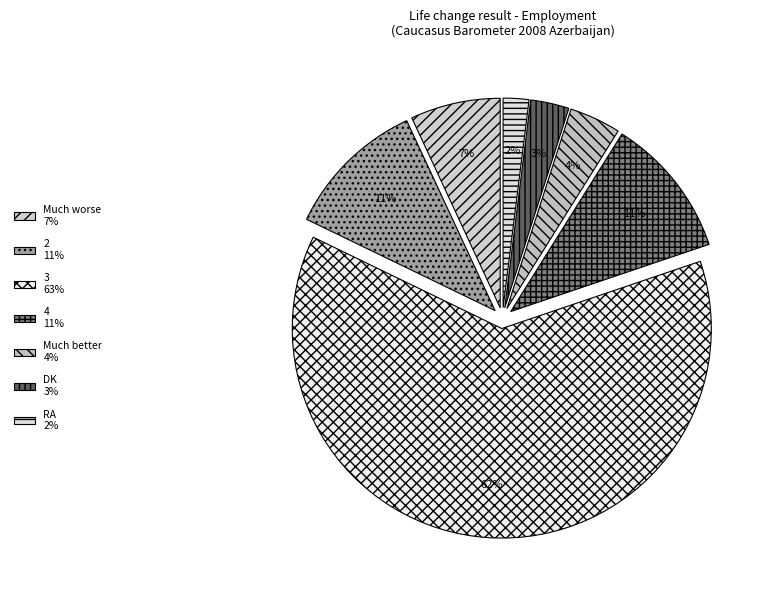

Is there any slice that represents more than half of the pie?

Yes